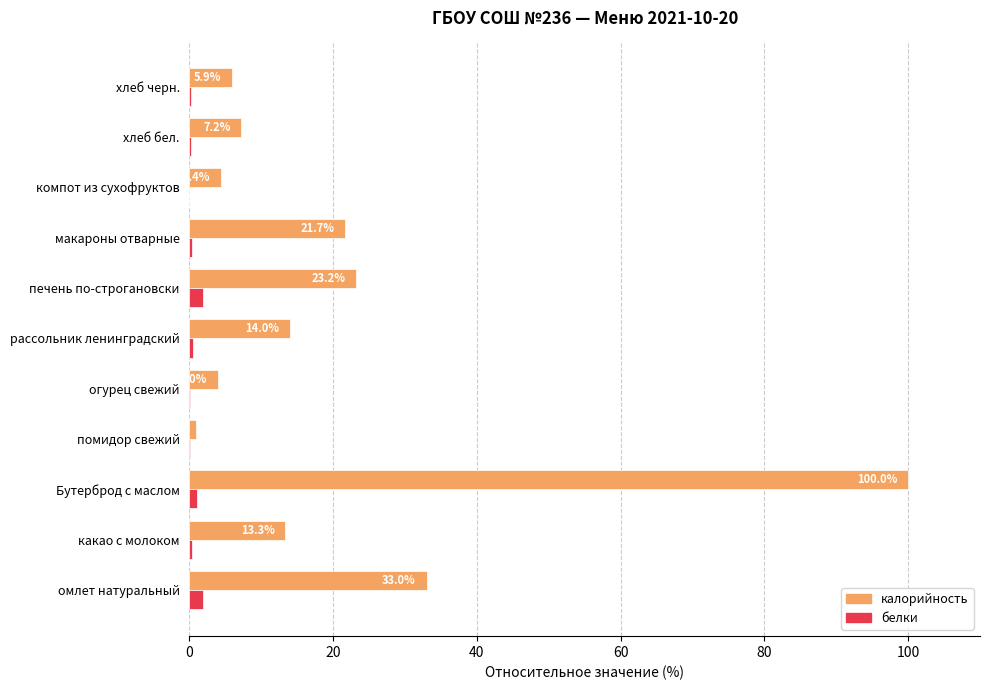

Which series changed the most between печень по-строгановски and хлеб черн.?

калорийность